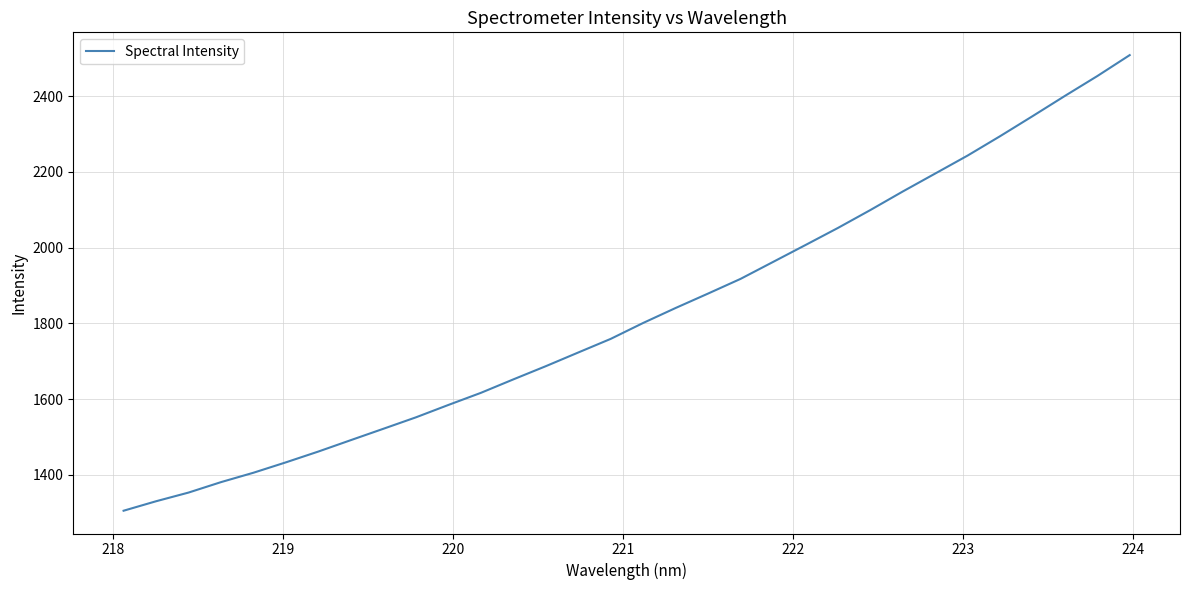

What is the greatest value displayed?

2508.7